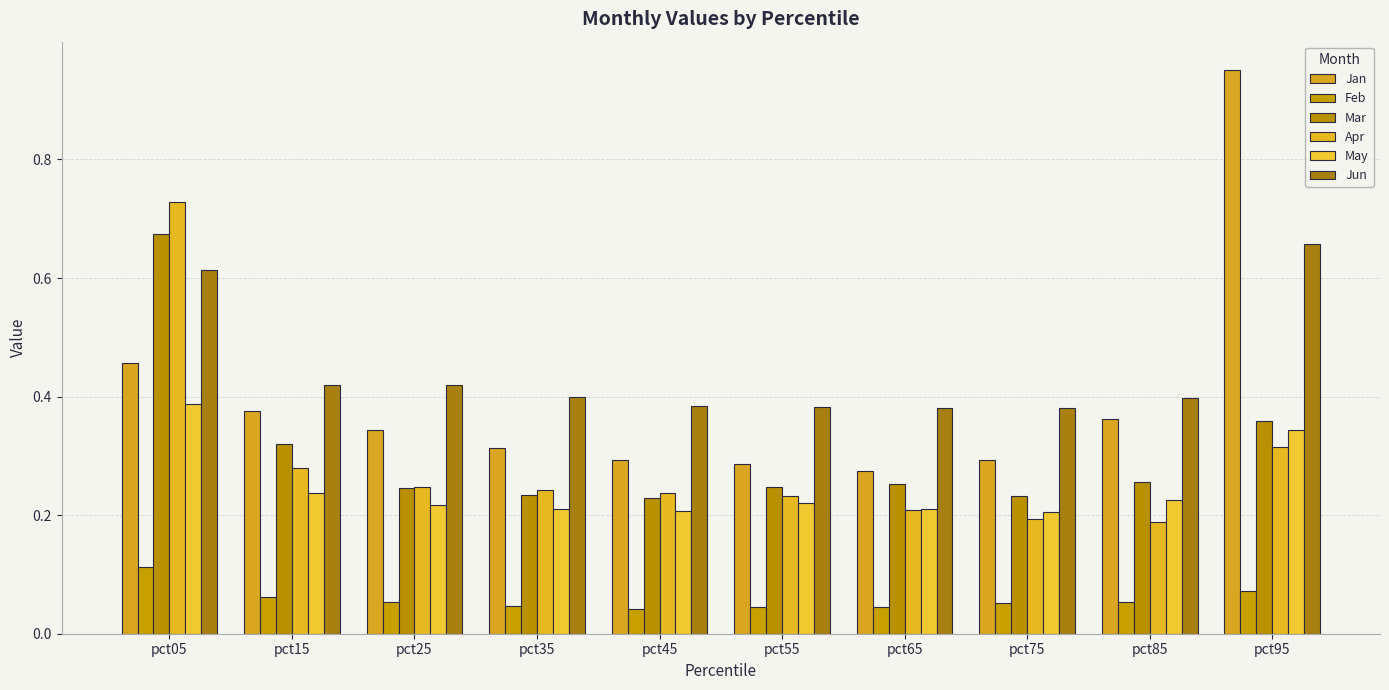

Reading left to right, extract all data points from this chart.

Jan: 0.5	0.4	0.3	0.3	0.3	0.3	0.3	0.3	0.4	1.0
Feb: 0.1	0.1	0.1	0.0	0.0	0.0	0.0	0.1	0.1	0.1
Mar: 0.7	0.3	0.2	0.2	0.2	0.2	0.3	0.2	0.3	0.4
Apr: 0.7	0.3	0.2	0.2	0.2	0.2	0.2	0.2	0.2	0.3
May: 0.4	0.2	0.2	0.2	0.2	0.2	0.2	0.2	0.2	0.3
Jun: 0.6	0.4	0.4	0.4	0.4	0.4	0.4	0.4	0.4	0.7